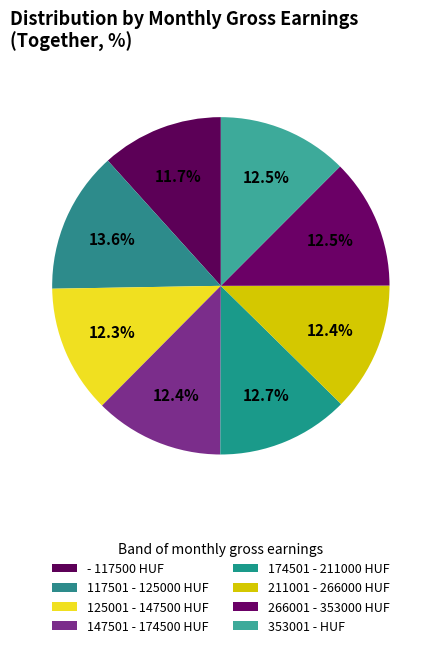

How much of the chart is everything except 353001 - HUF?

87.5%